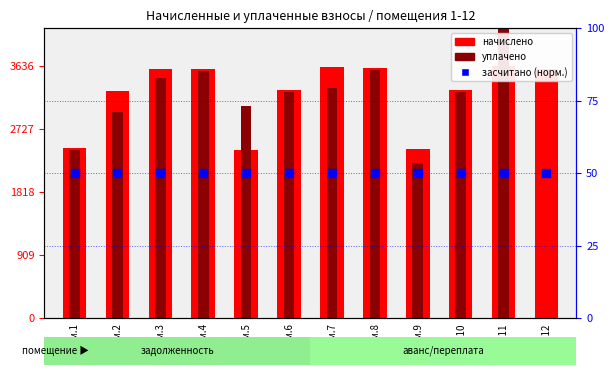

At which category is the sum across all series the highest?

пом.11